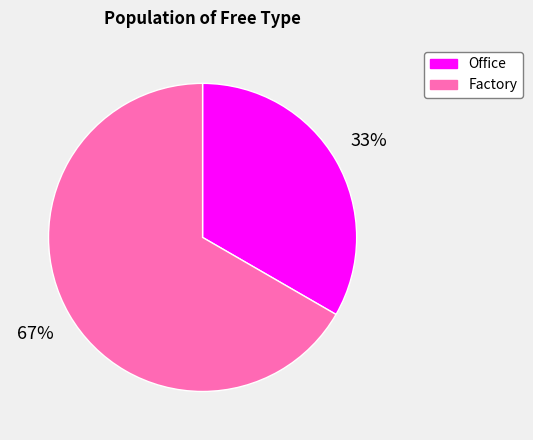

To the nearest percent, what percentage of the pie is Factory?

67%